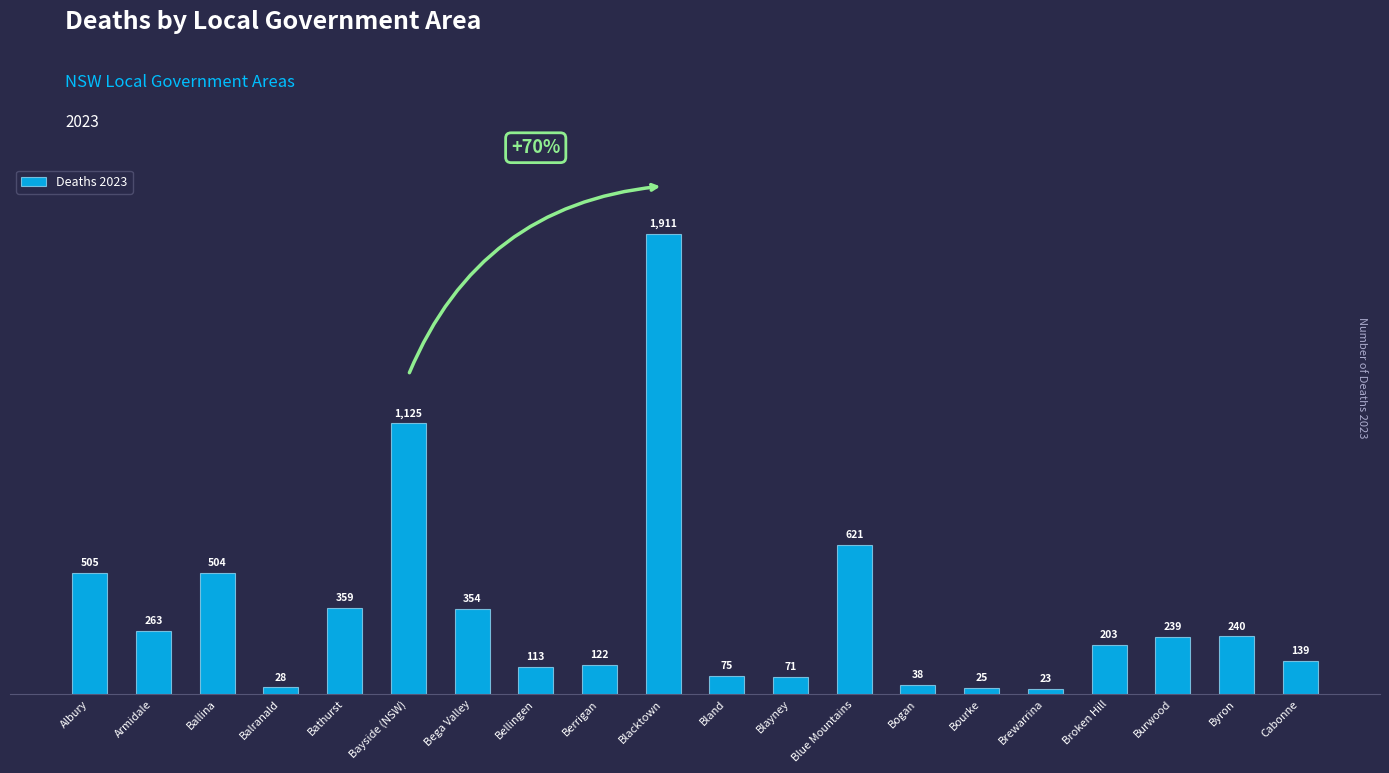

At which label is the value closest to 967?

Bayside (NSW)